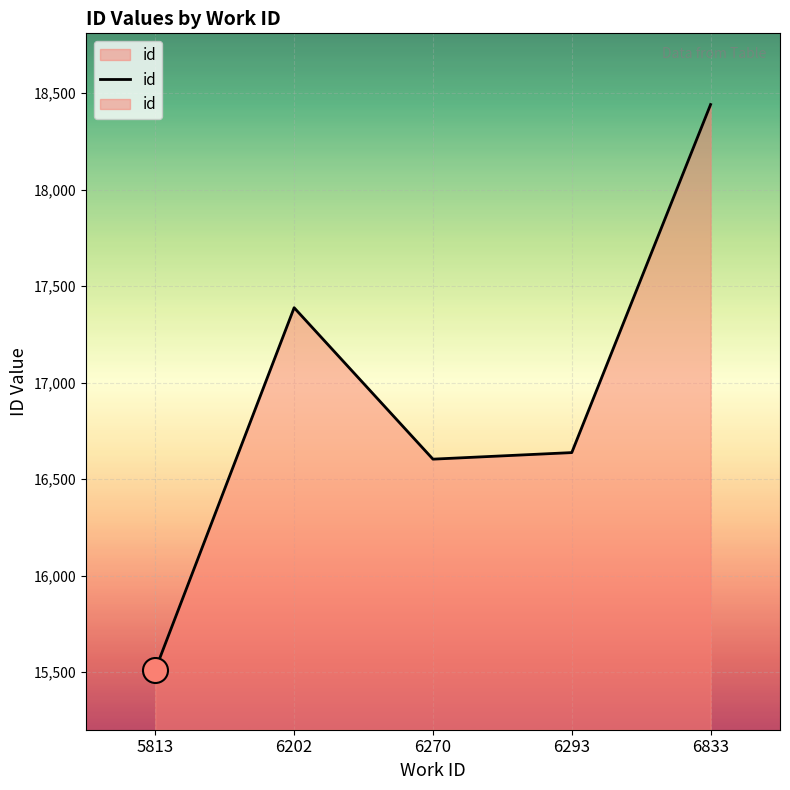

Which has a higher value, 6833 or 6293?

6833